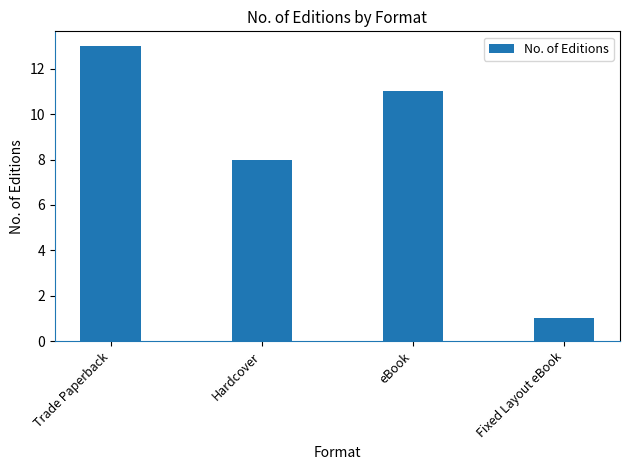

Approximately how many times larger is the value at Trade Paperback compared to Fixed Layout eBook?

13.0